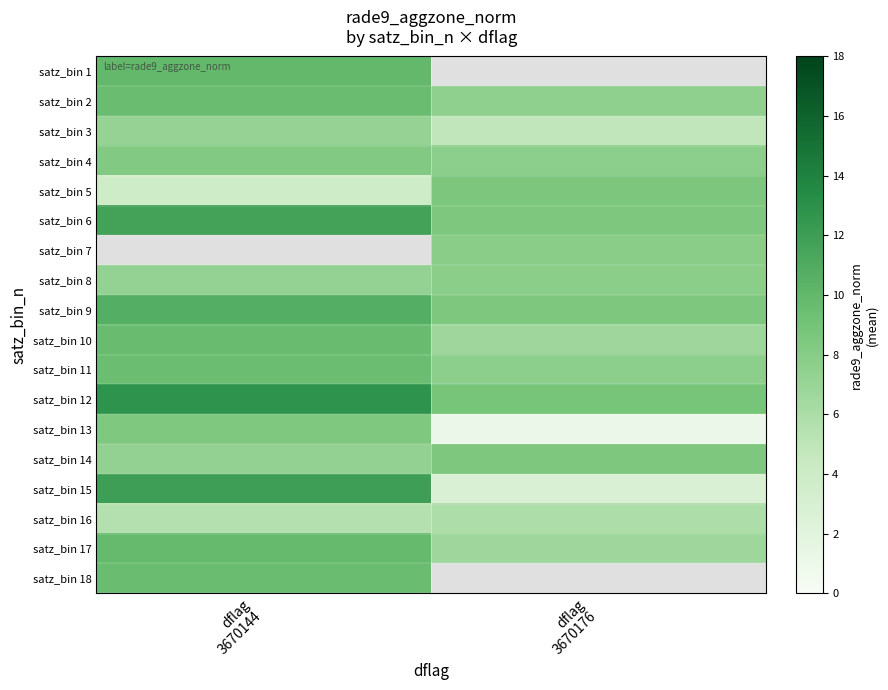

At how many categories does at least one series exceed 6?

2